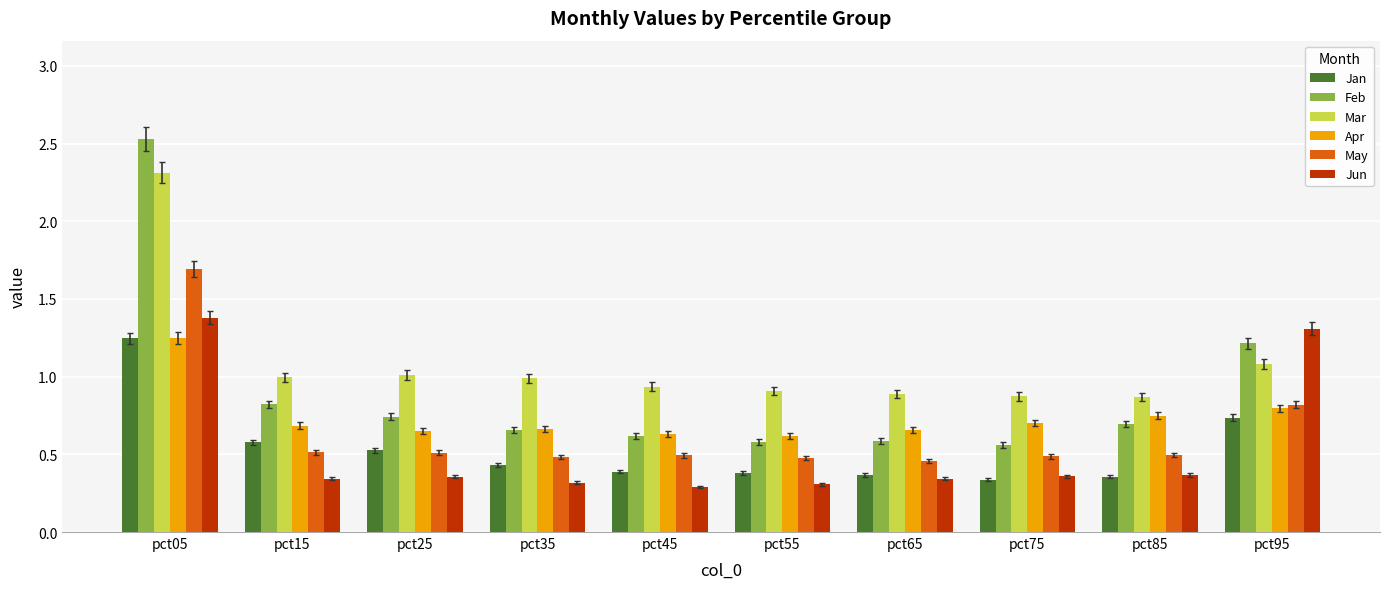

Which series has the largest total across all categories?

Mar